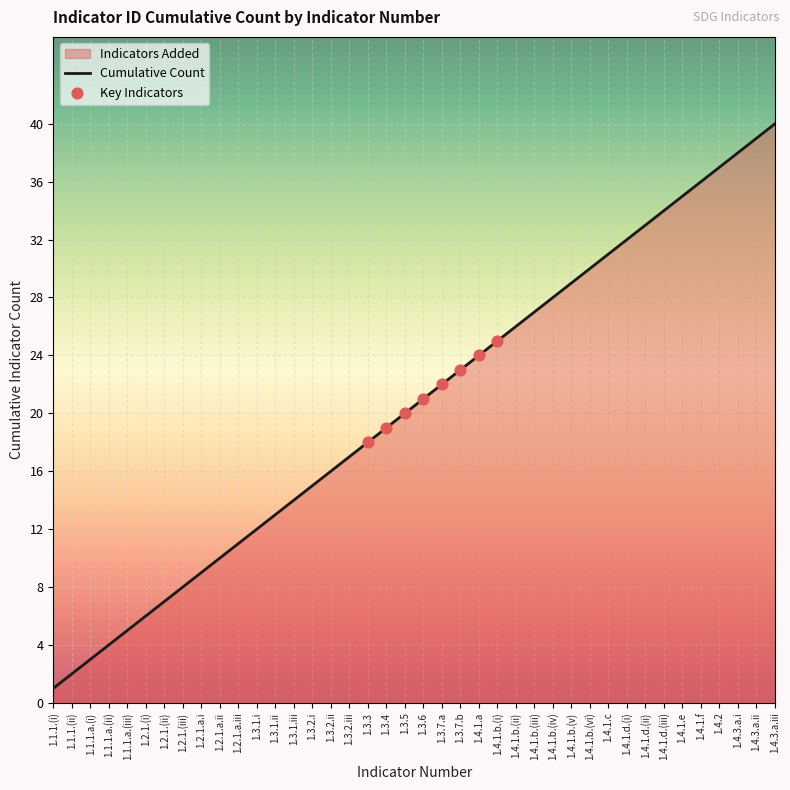

Approximately how many times larger is the value at 1.3.2.ii compared to 1.4.1.b.(iii)?

0.6